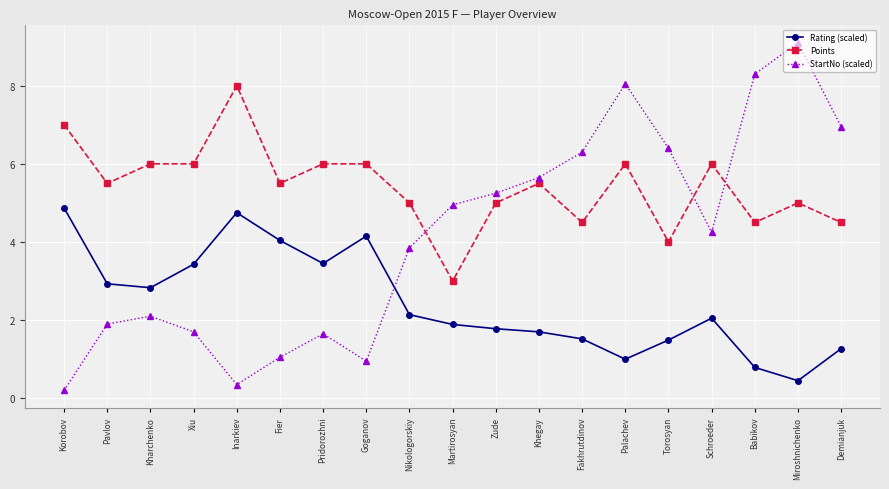

Rank the series by their maximum value, from lowest to highest.

Rating (scaled), Points, StartNo (scaled)